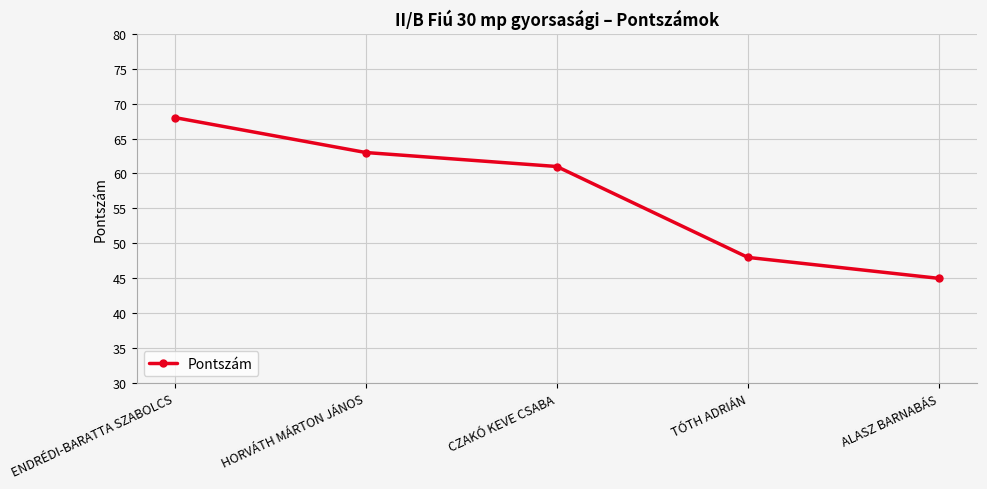

True or false: the data shows 61 at CZAKÓ KEVE CSABA.

True